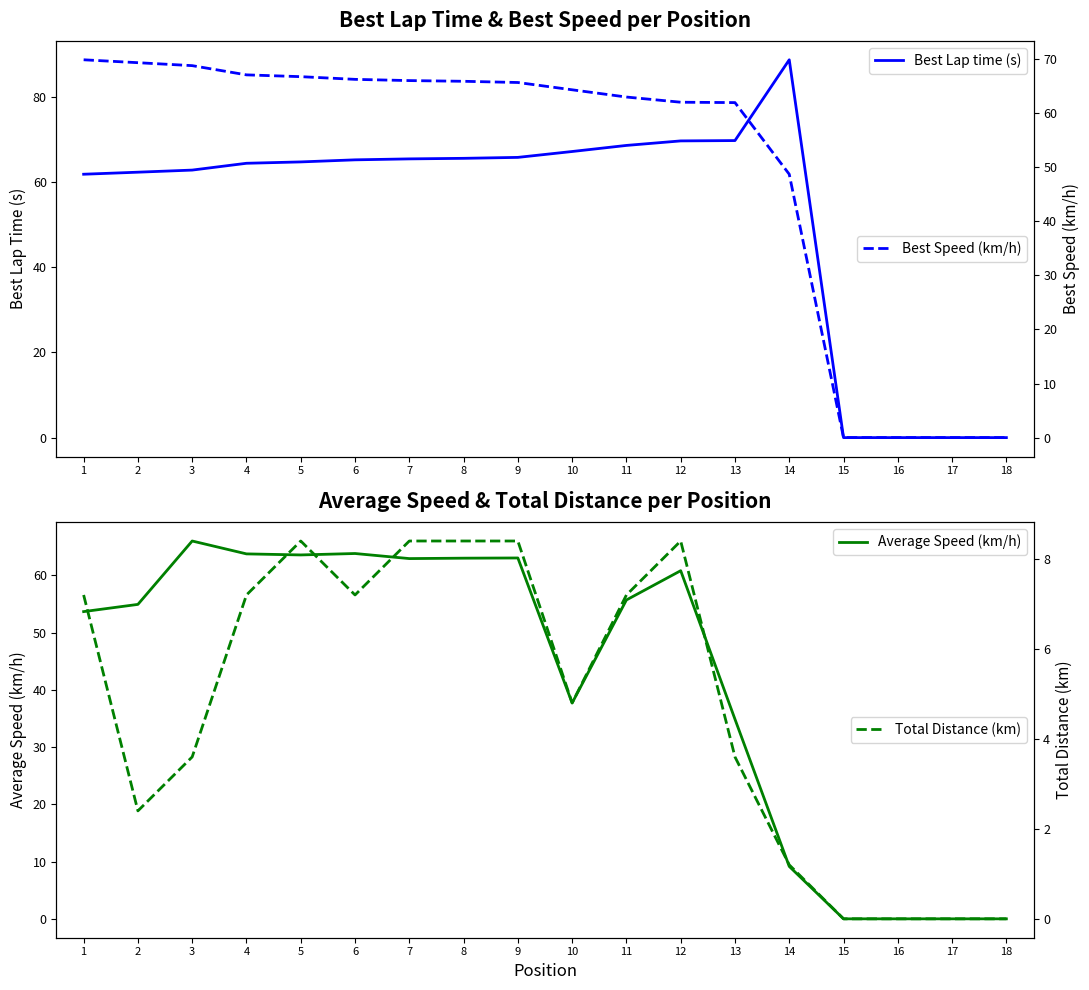

Between 12 and 7, which is larger?

12